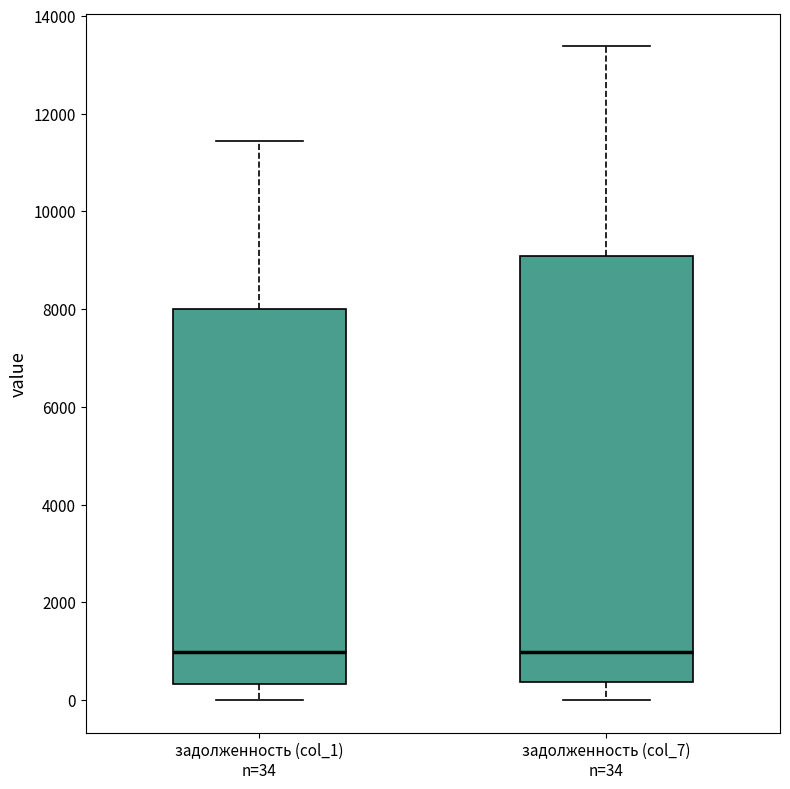

Reading left to right, transcribe this box plot: for each box, give where its median line is, the range the box spans, and where its two whiskers end, as read against the y-axis. The values are not printed on the chart, so give them approximately, as read against the axis.

задолженность (col_1) n=34: median 1000, box 400 to 8000, whiskers 0 to 11400
задолженность (col_7) n=34: median 1000, box 400 to 9000, whiskers 0 to 13400